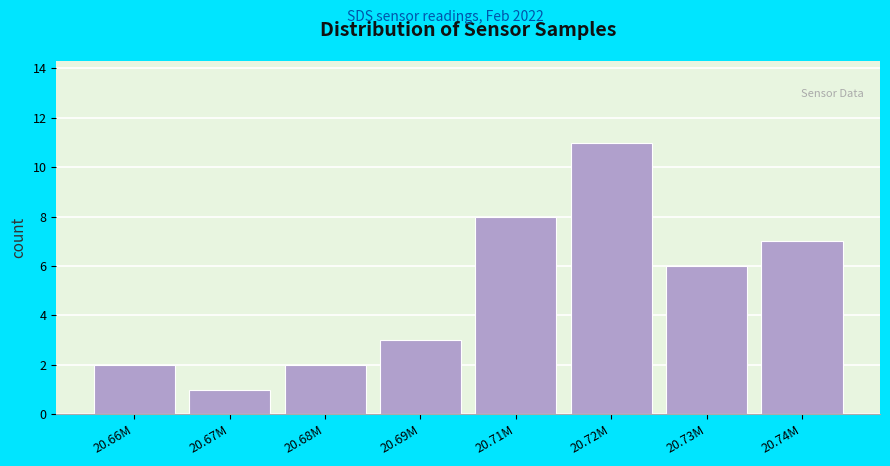

Reading left to right, extract all data points from this chart.

20.66M=2	20.67M=1	20.68M=2	20.69M=3	20.71M=8	20.72M=11	20.73M=6	20.74M=7